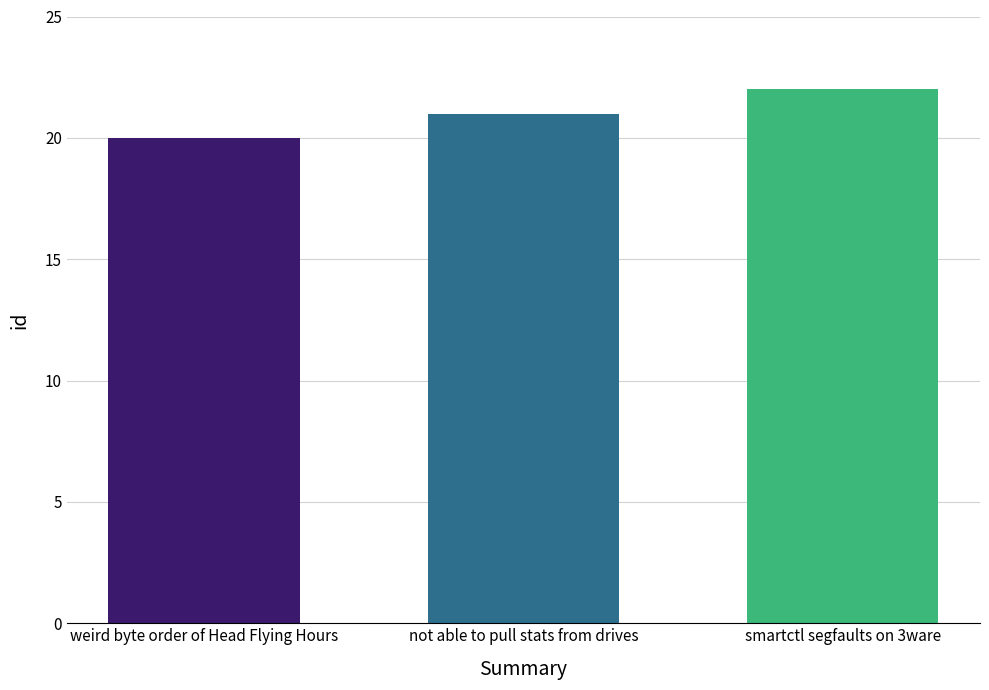

How many series are shown in this chart?

1